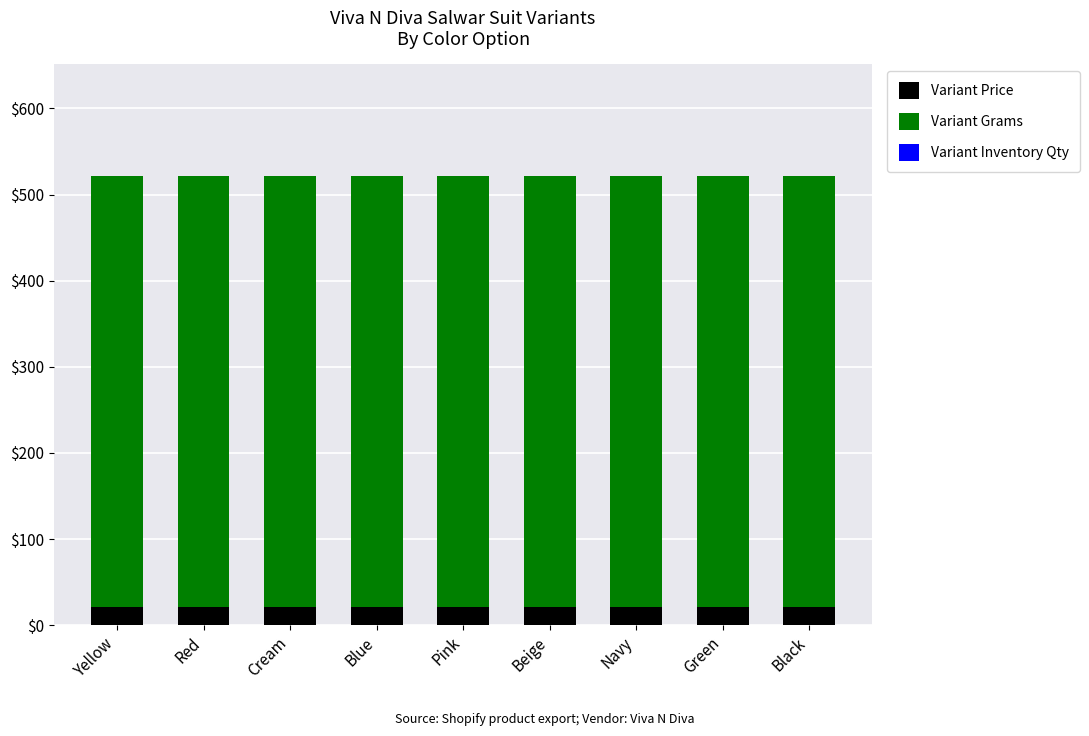

The Variant Price series shows 21 at Green. True or false?

True